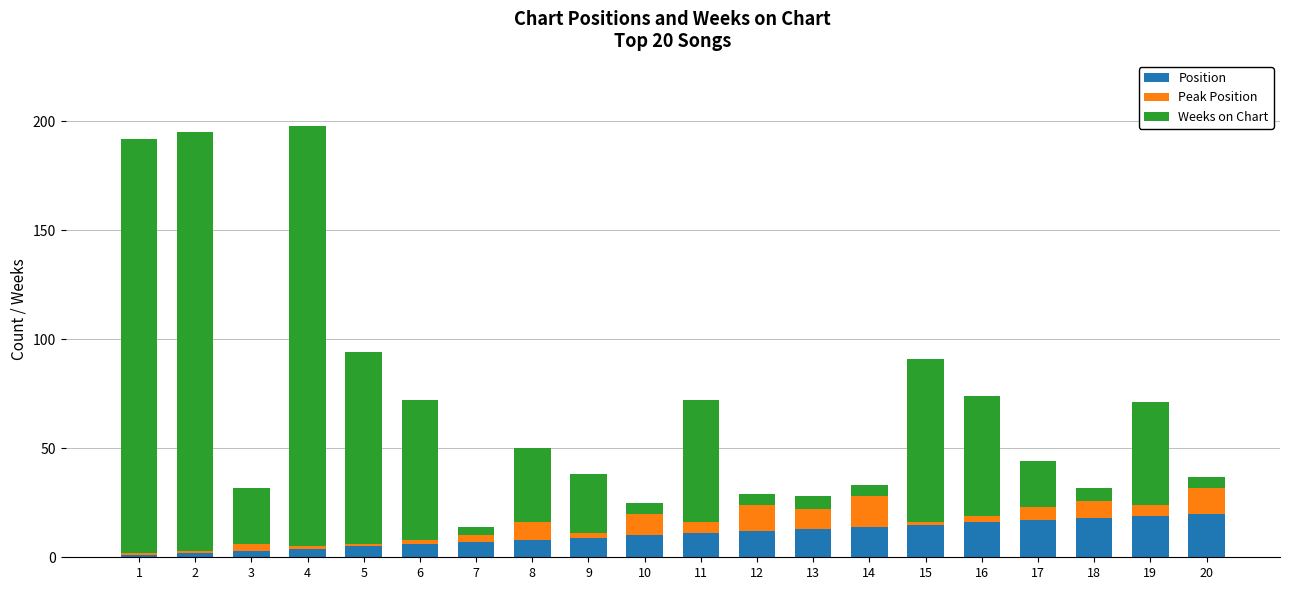

What is the sum of all Position values?

210